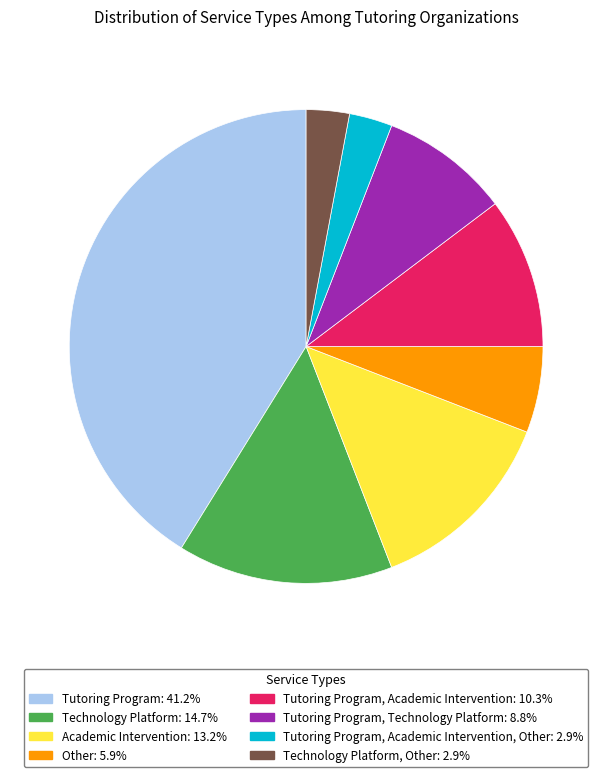

Count the number of slices in the pie.

8